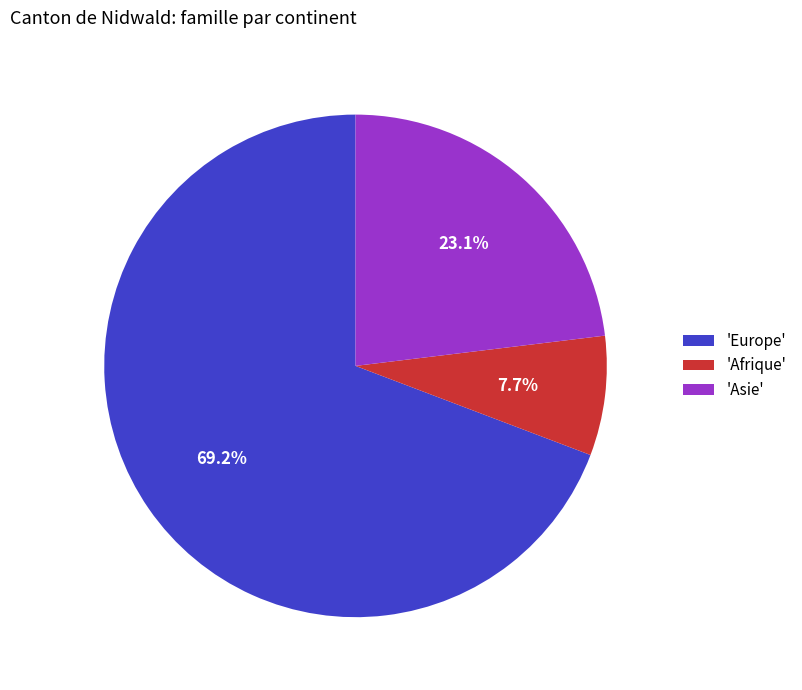

Combined, what portion of the pie is 'Afrique' and 'Asie'?

30.8%